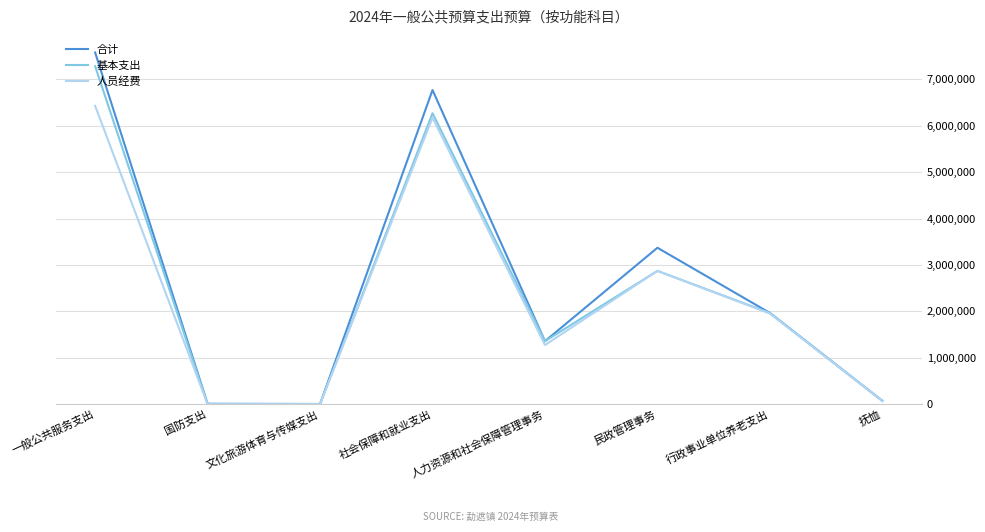

What is the sum of the 人员经费 values at 人力资源和社会保障管理事务 and 文化旅游体育与传媒支出?

1279690.0